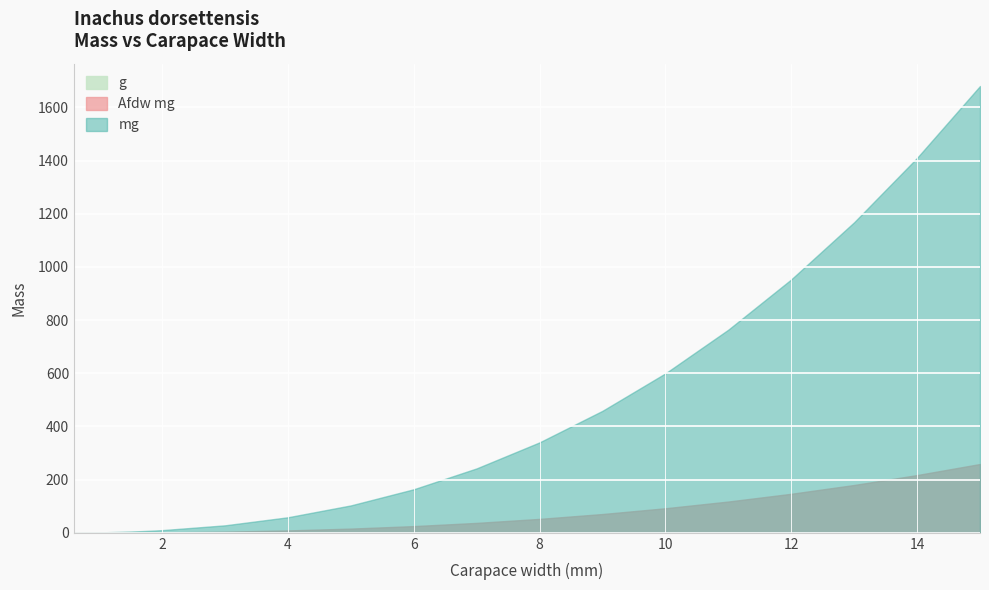

Is it true that mg equals 103.1 at 5.0?

True